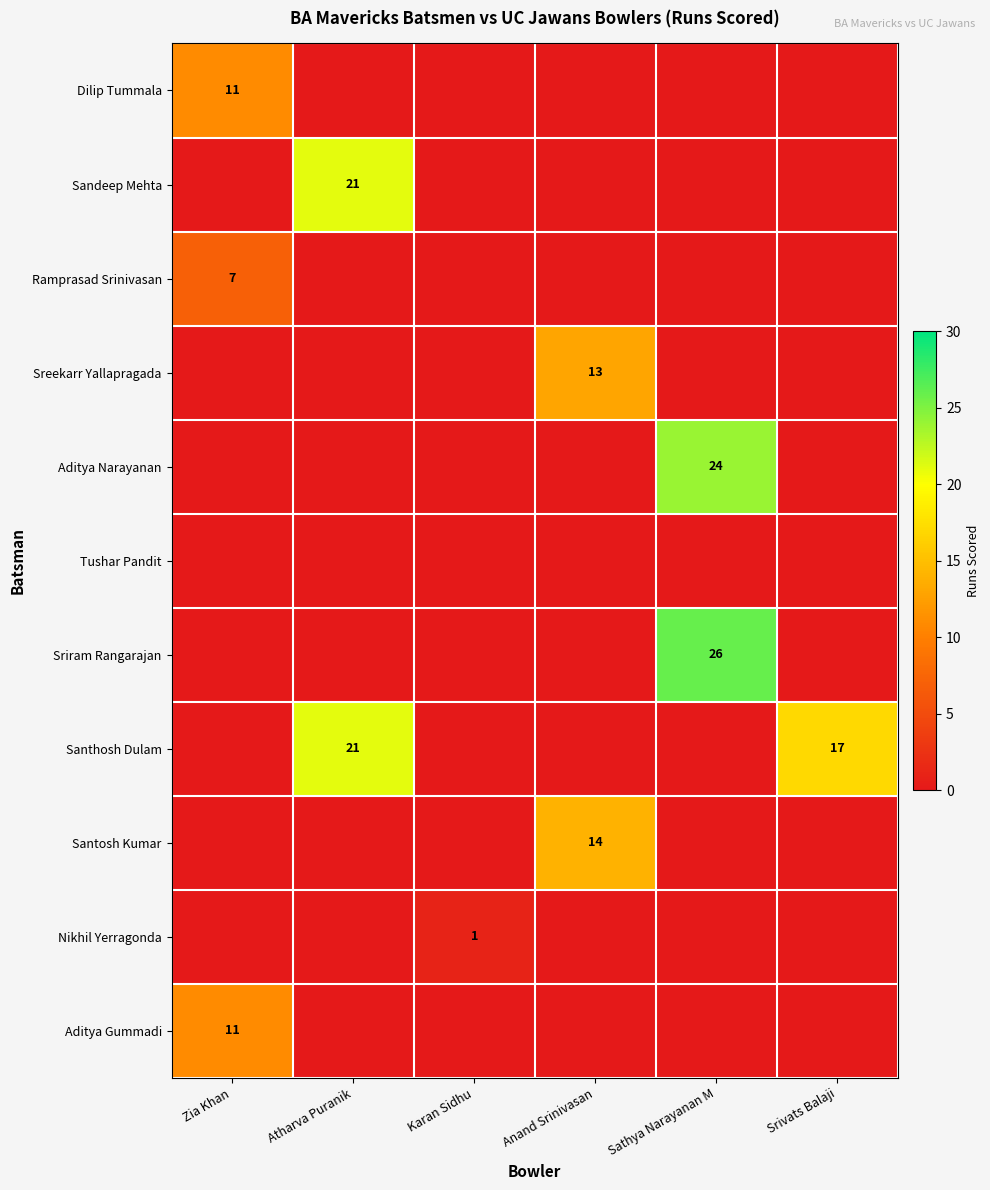

What is the difference between the highest and lowest values at Sathya Narayanan M?

26